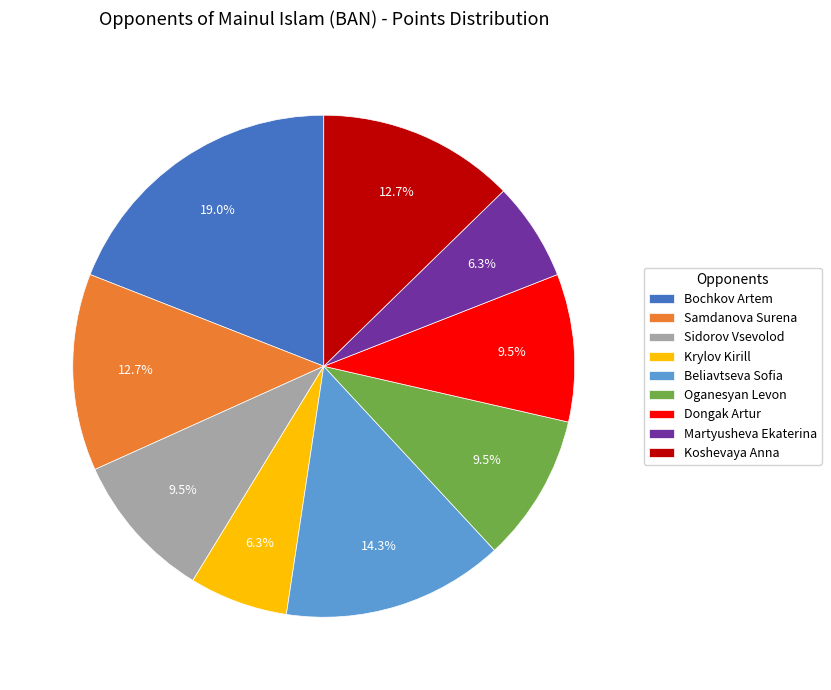

Which has a higher value, Bochkov Artem or Dongak Artur?

Bochkov Artem